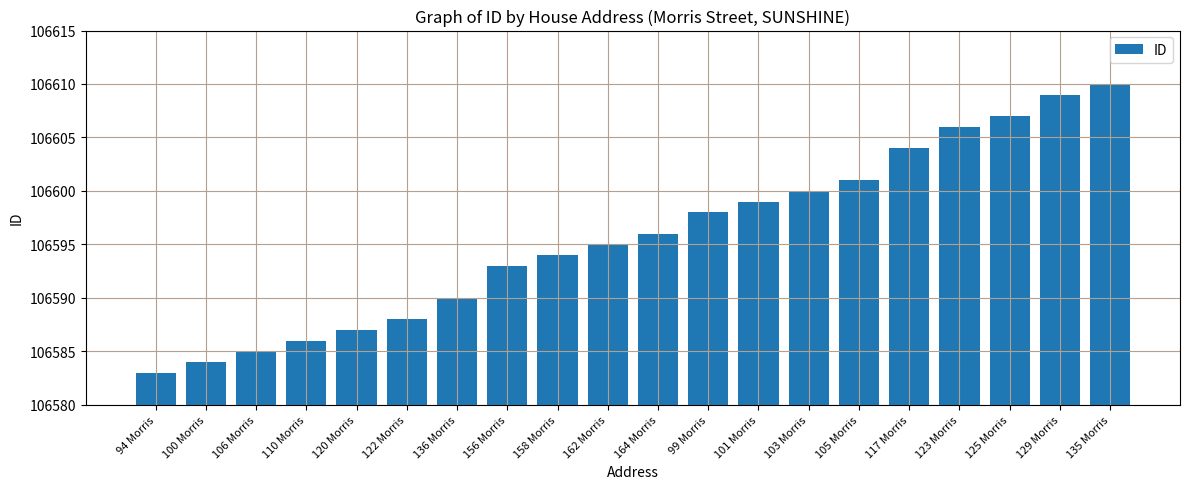

Does the chart contain stacked bars?

No